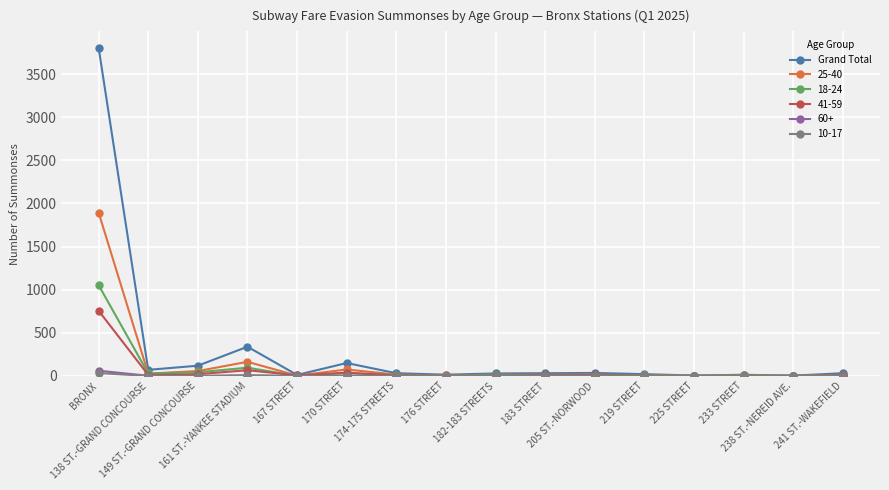

What is the maximum value shown in the chart?

3804